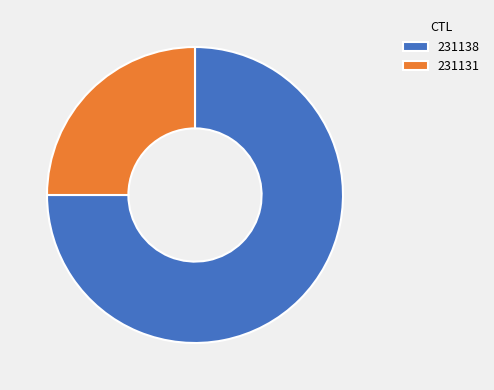

True or false: 231138 accounts for 67% of the total.

False